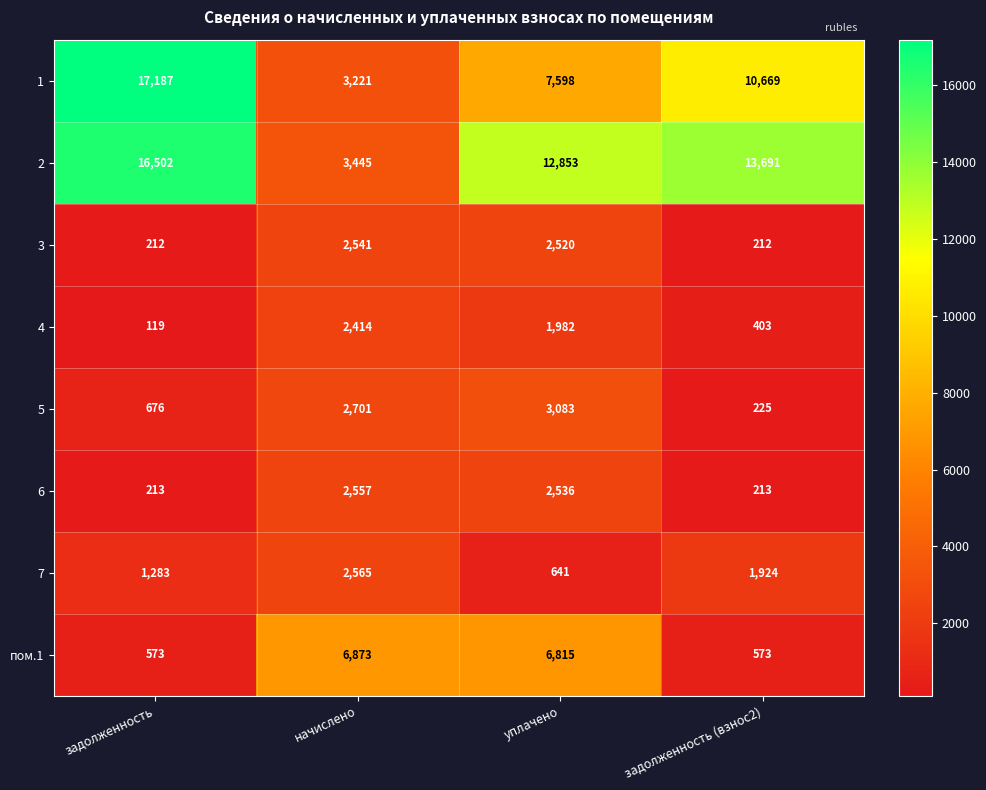

The value of 7 at уплачено is 641. True or false?

True